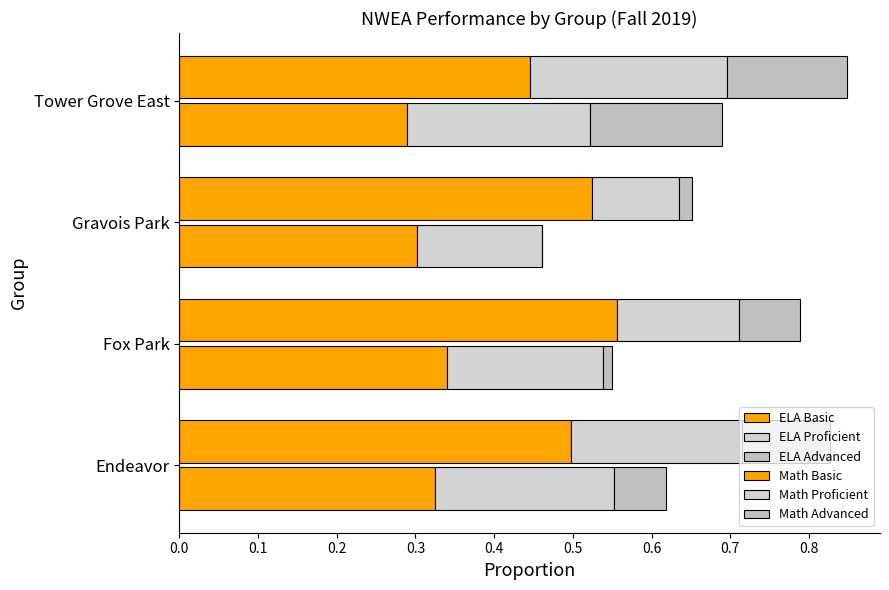

What is the difference between the maximum and minimum values in the ELA Advanced series?

0.1